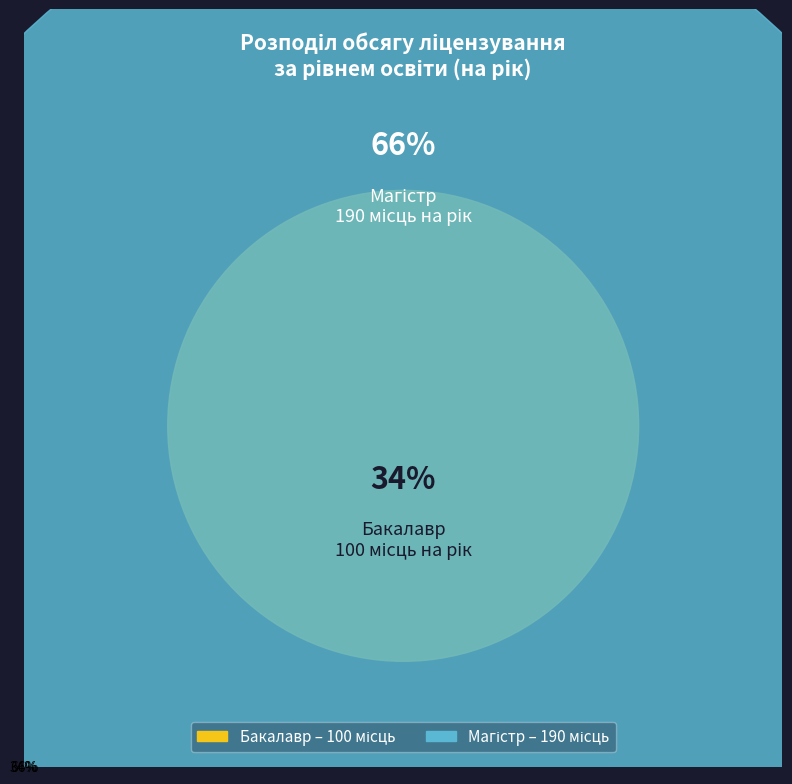

Is there a majority slice in this chart?

Yes